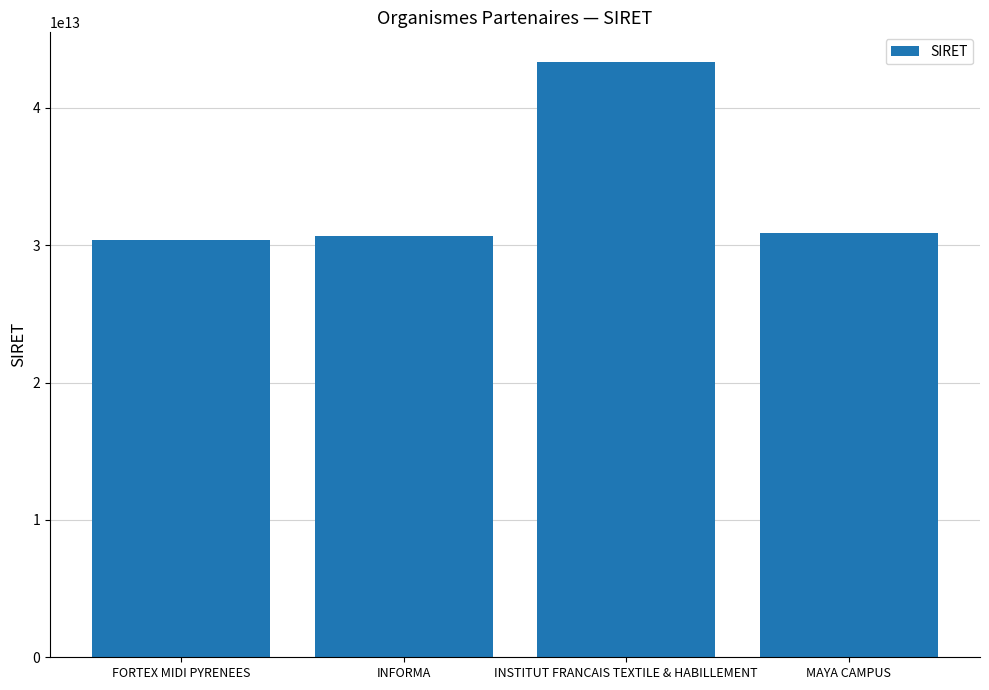

Which label corresponds to the largest value in the chart?

INSTITUT FRANCAIS TEXTILE & HABILLEMENT